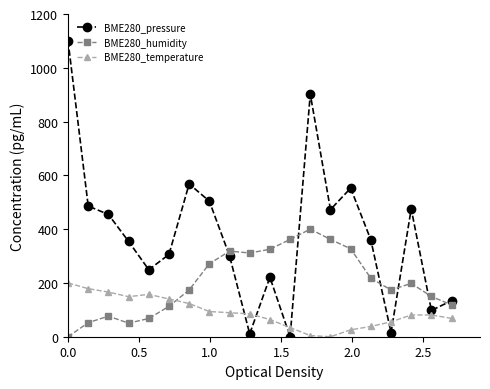

What are all the series names shown in the legend?

BME280_pressure, BME280_humidity, BME280_temperature